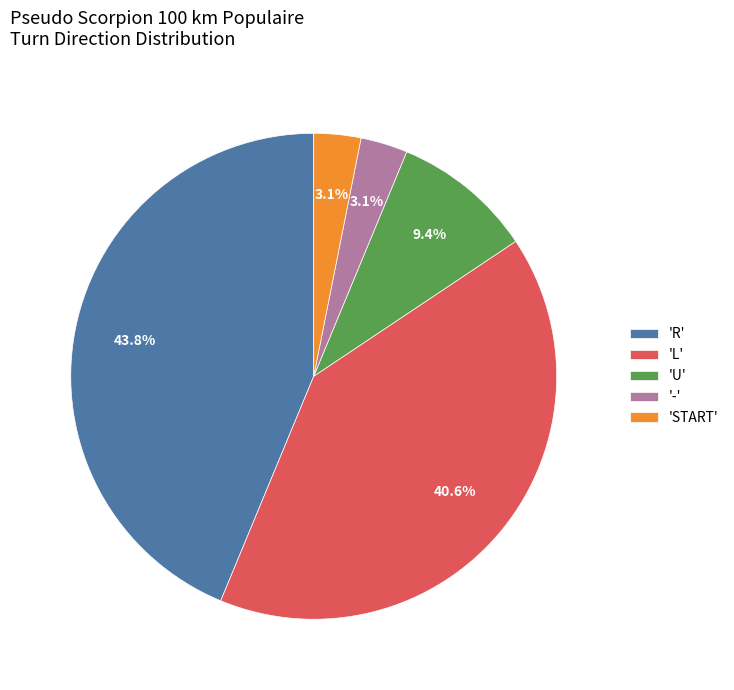

Which has a higher value, 'L' or 'R'?

'R'